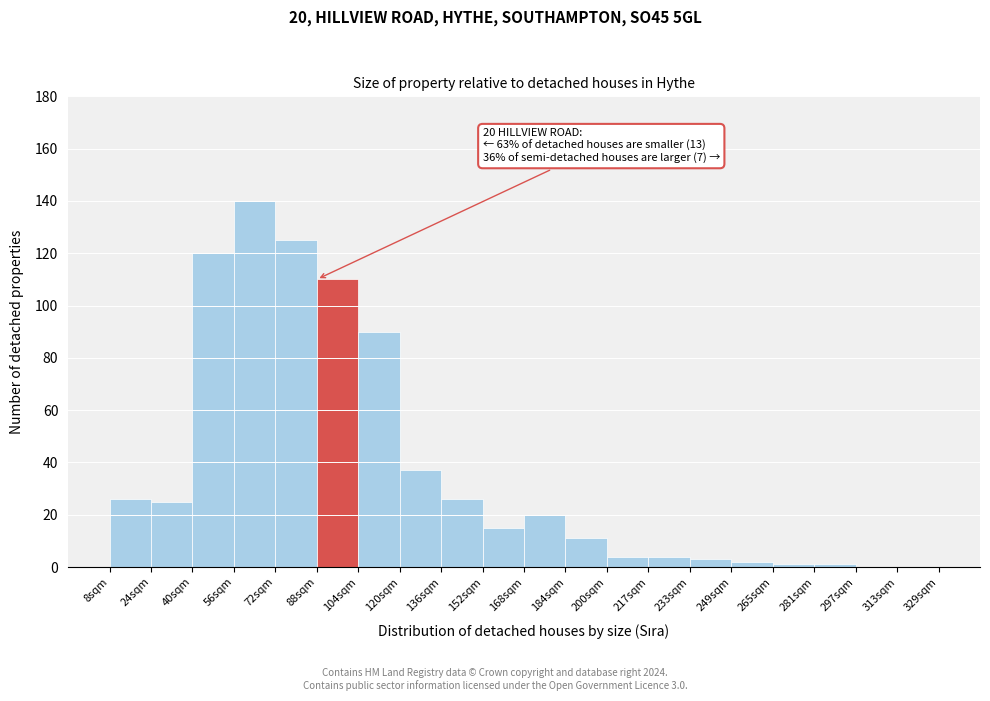

Reading left to right, list all the values displayed in this chart.

8sqm=26	24sqm=25	40sqm=120	56sqm=140	72sqm=125	88sqm=110	104sqm=90	120sqm=37	136sqm=26	152sqm=15	168sqm=20	184sqm=11	200sqm=4	217sqm=4	233sqm=3	249sqm=2	265sqm=1	281sqm=1	297sqm=0	313sqm=0